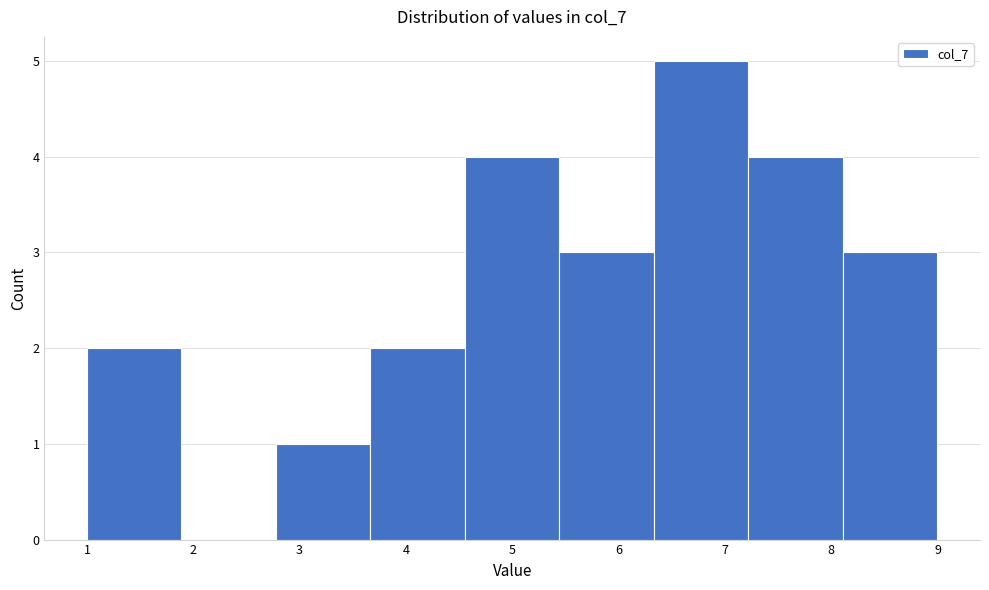

Over which range of the x-axis is the bar tallest?

6.3 to 7.2